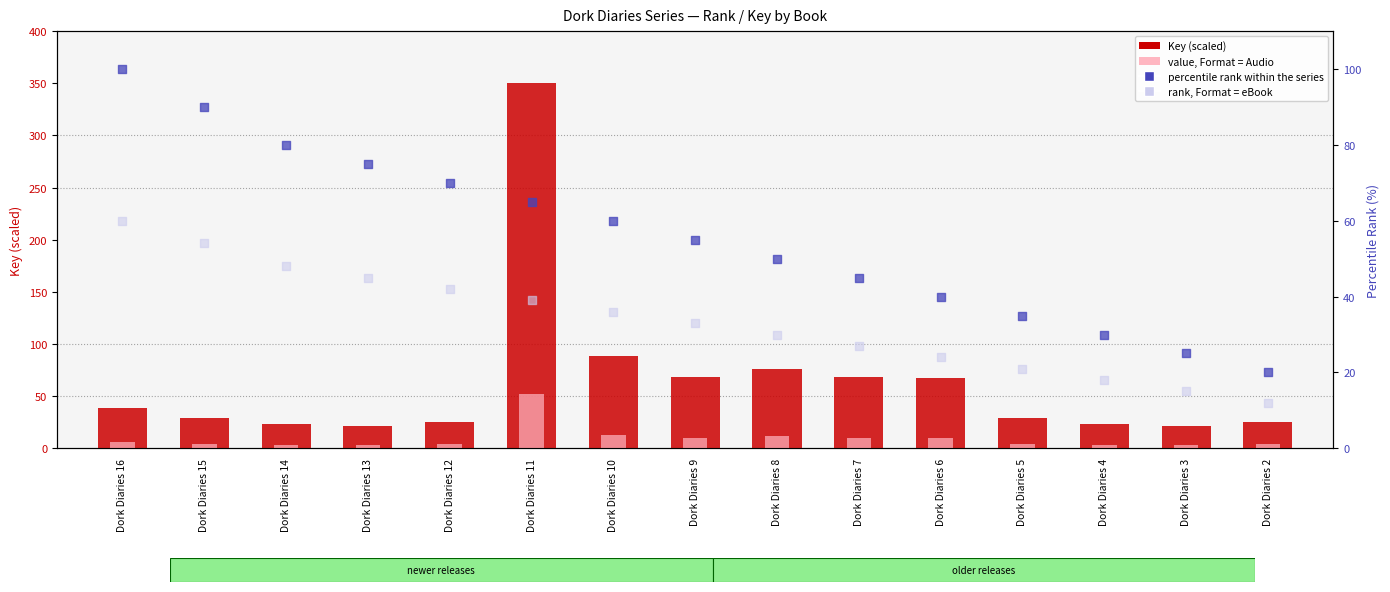

Which series reaches the minimum Y coordinate?

value, Format = Audio